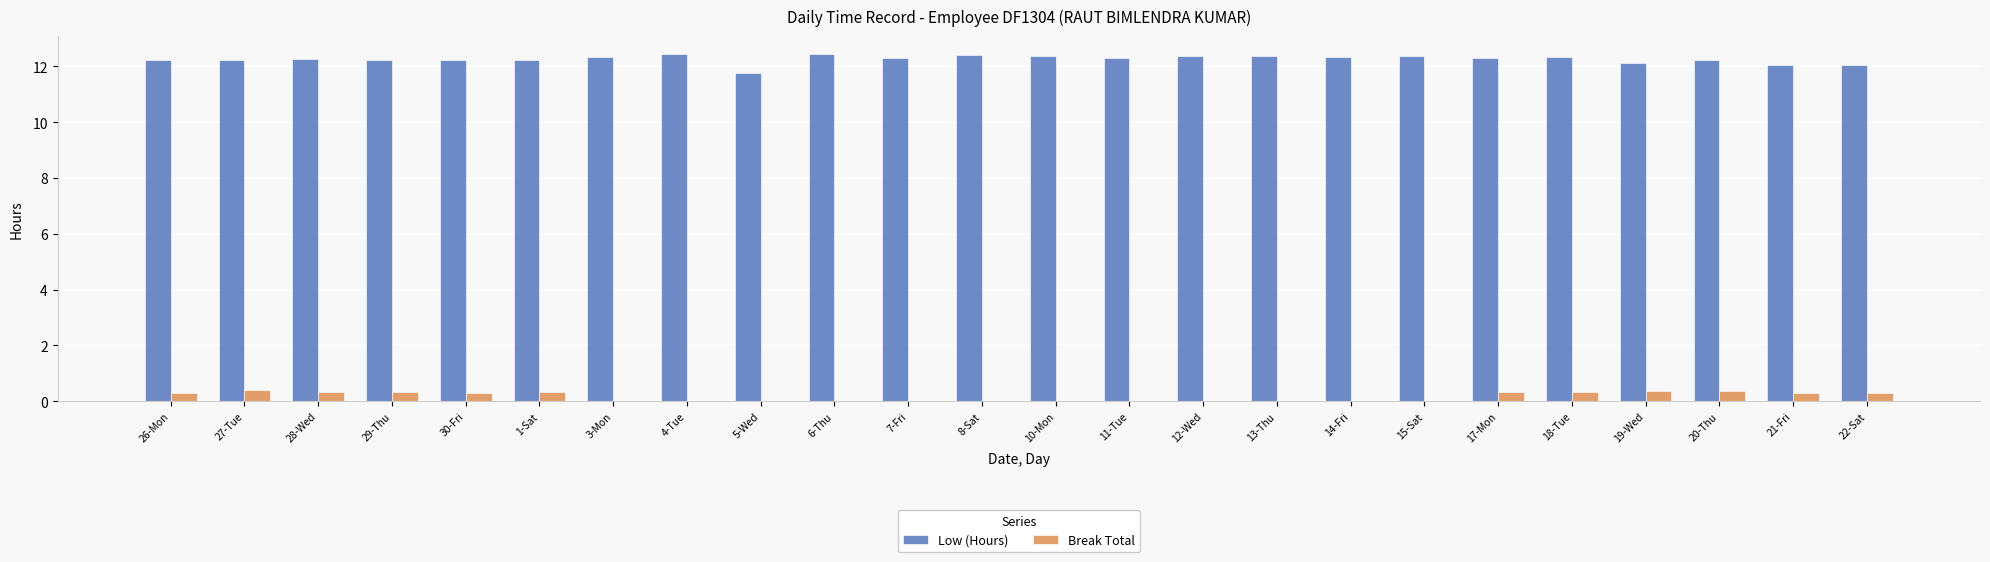

Are the bars grouped side by side (vs. stacked)?

Yes